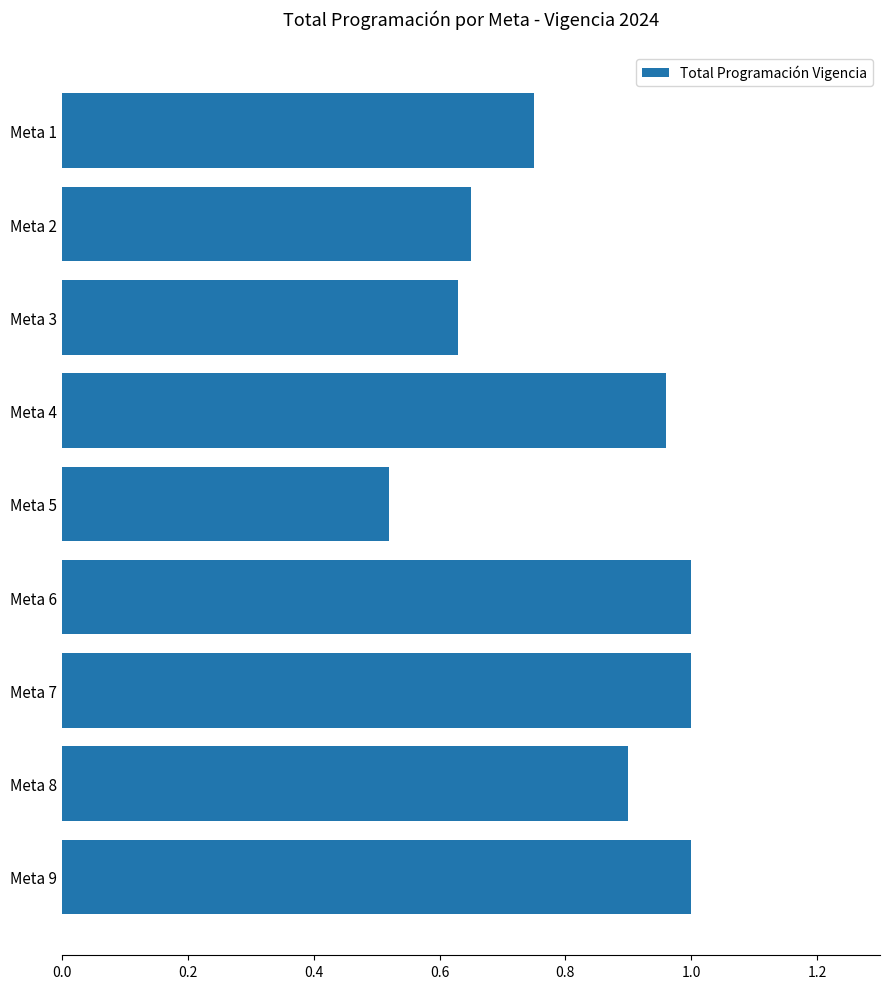

How many bars are there in total?

9